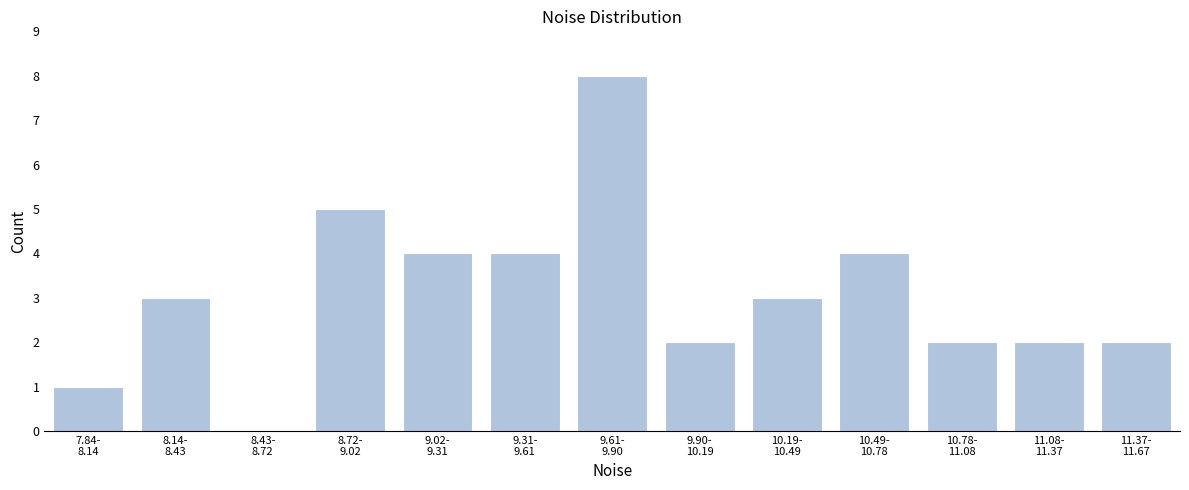

What is the sum of all values?

40